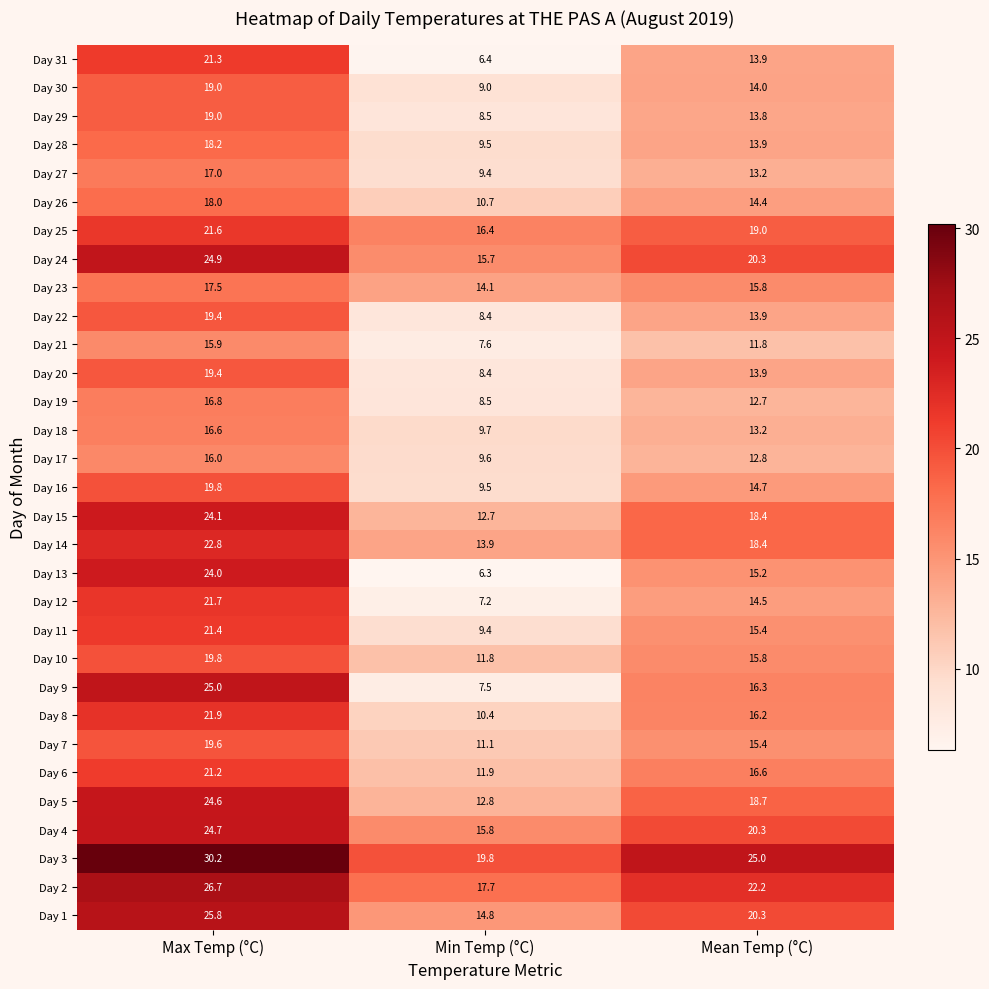

What is the total value across all series at Min Temp (°C)?

344.5